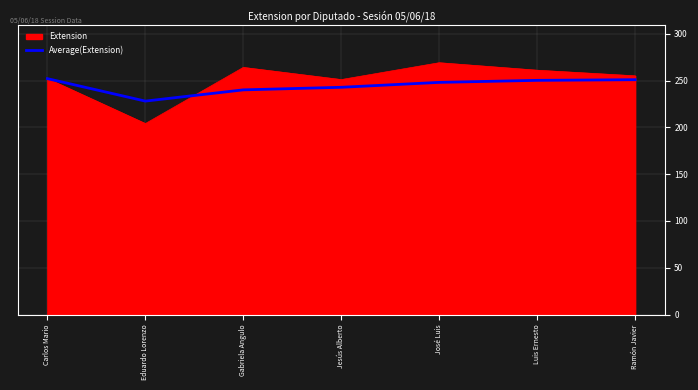

What is the approximate value of Average(Extension) at Luis Ernesto?

250.2